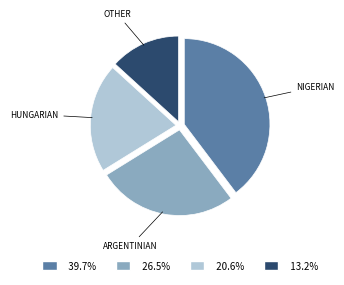

How many segments does this pie chart have?

4